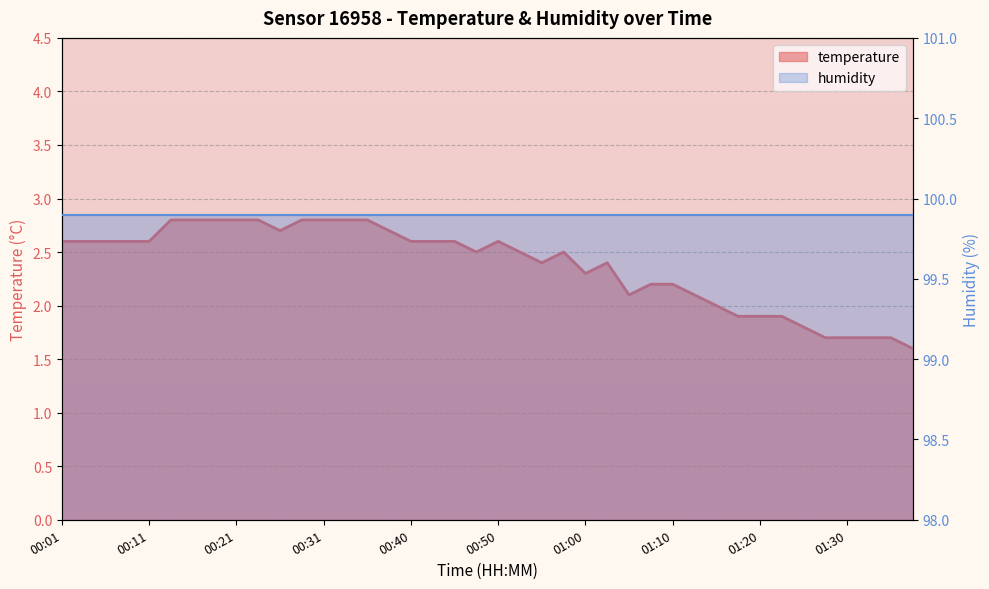

The chart shows a value of 2.0 at 01:15. True or false?

True